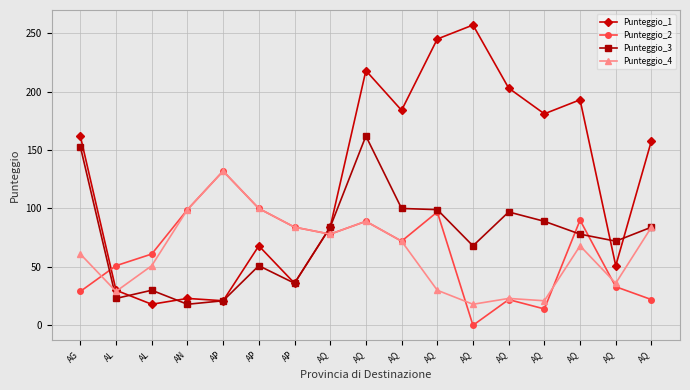

The value of Punteggio_3 at AQ is 72. True or false?

True